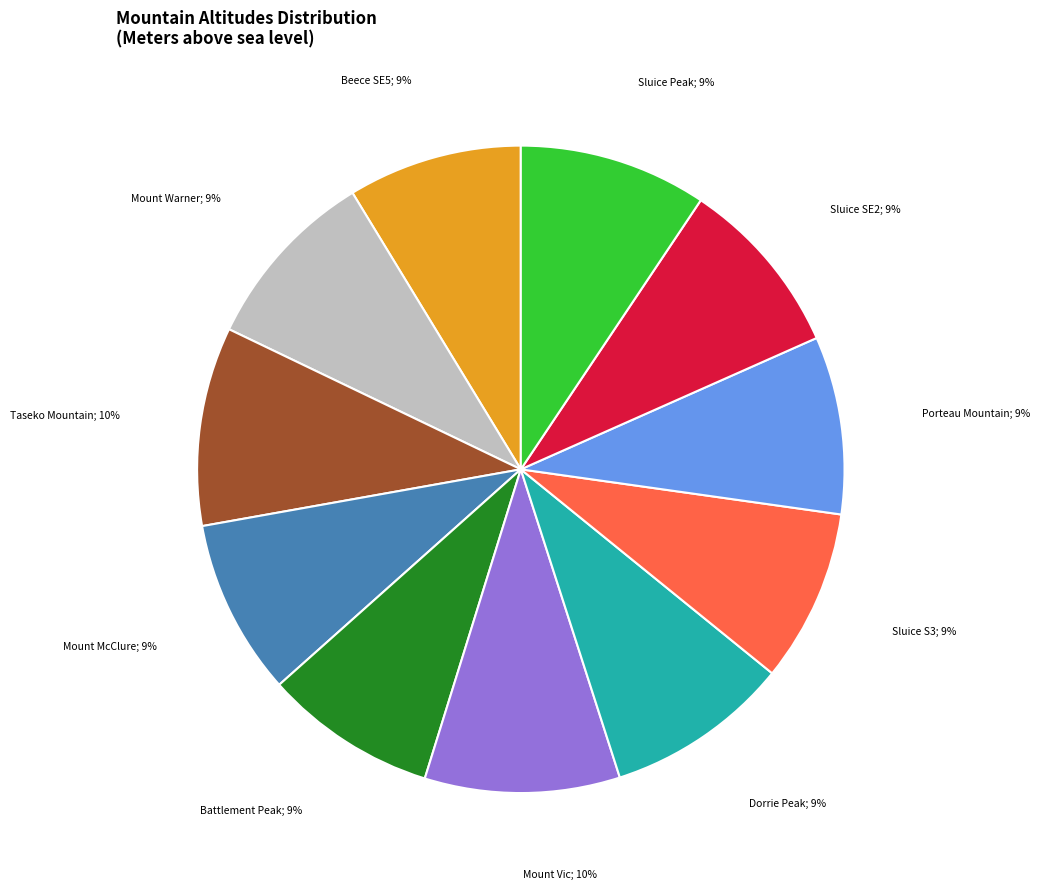

Approximately how many times larger is the value at Sluice SE2; 9% compared to Porteau Mountain; 9%?

1.0